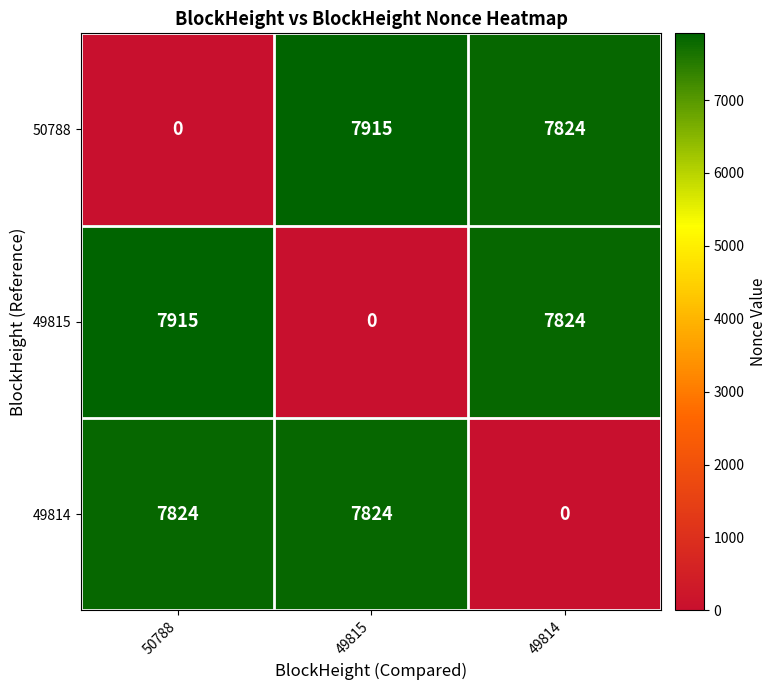

Rank the series at 50788 from lowest to highest value.

50788, 49814, 49815